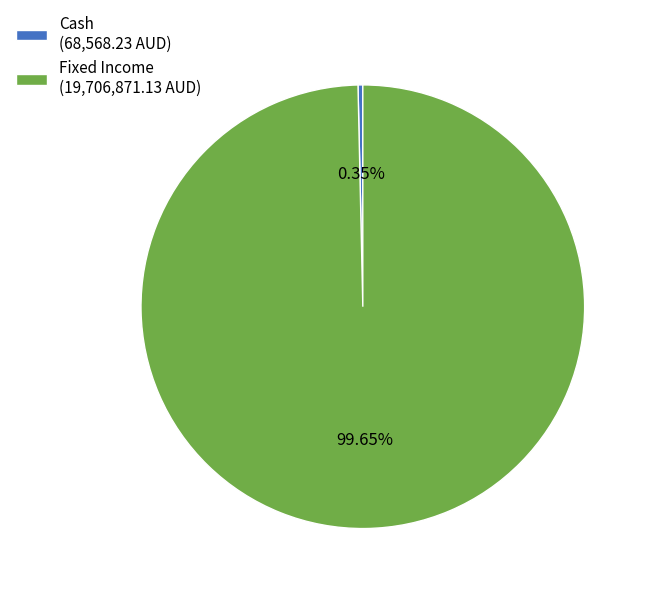

What is the largest slice in the pie chart?

Fixed Income